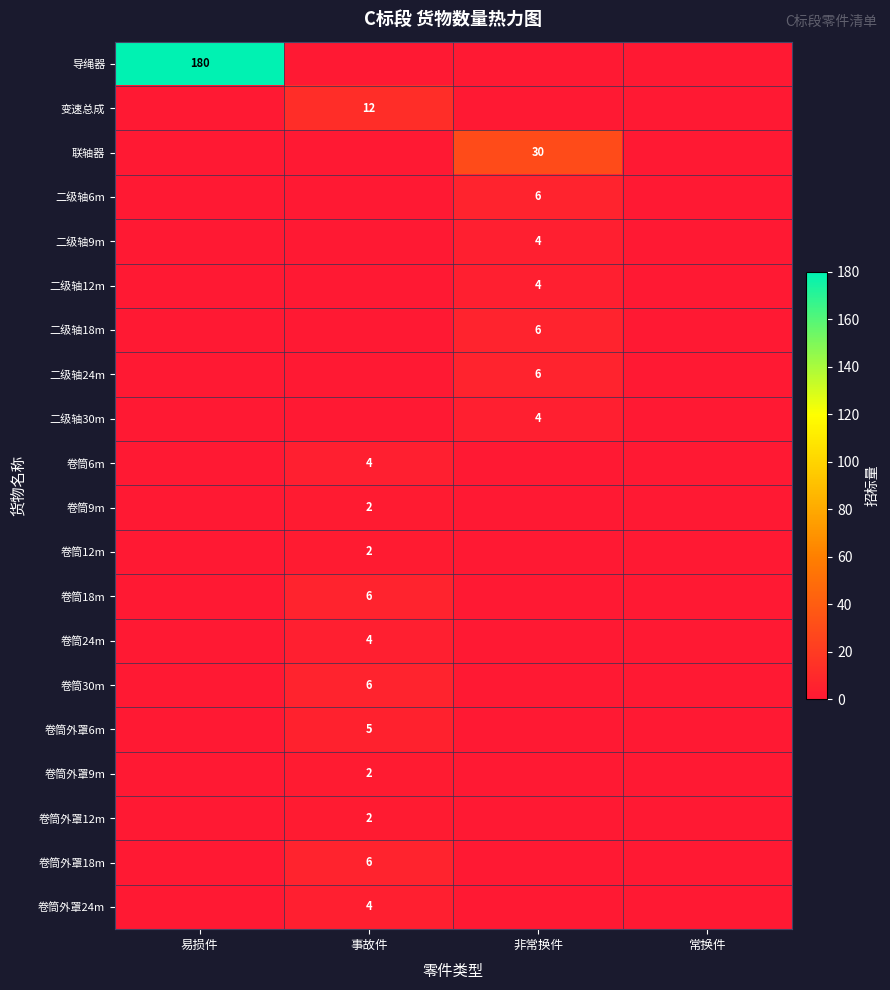

The value of 卷筒6m at 事故件 is 4. True or false?

True